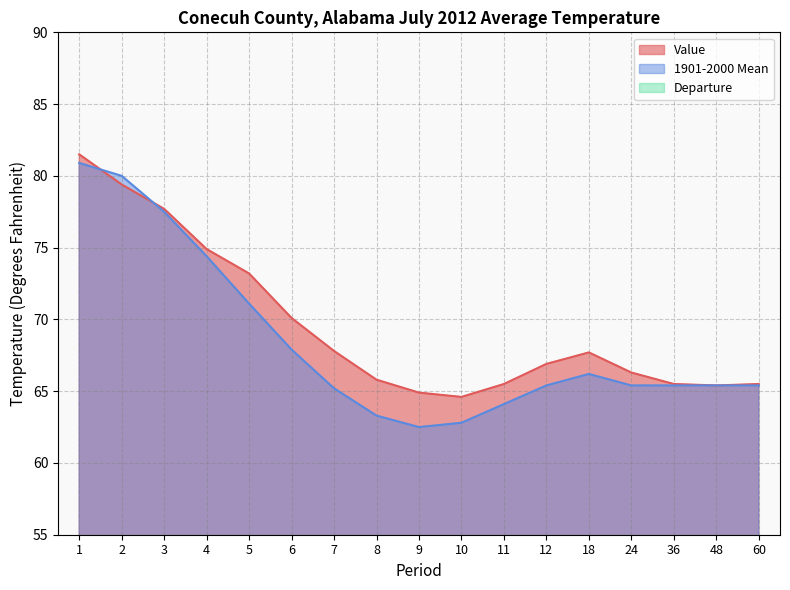

What is the smallest value displayed?

-0.6